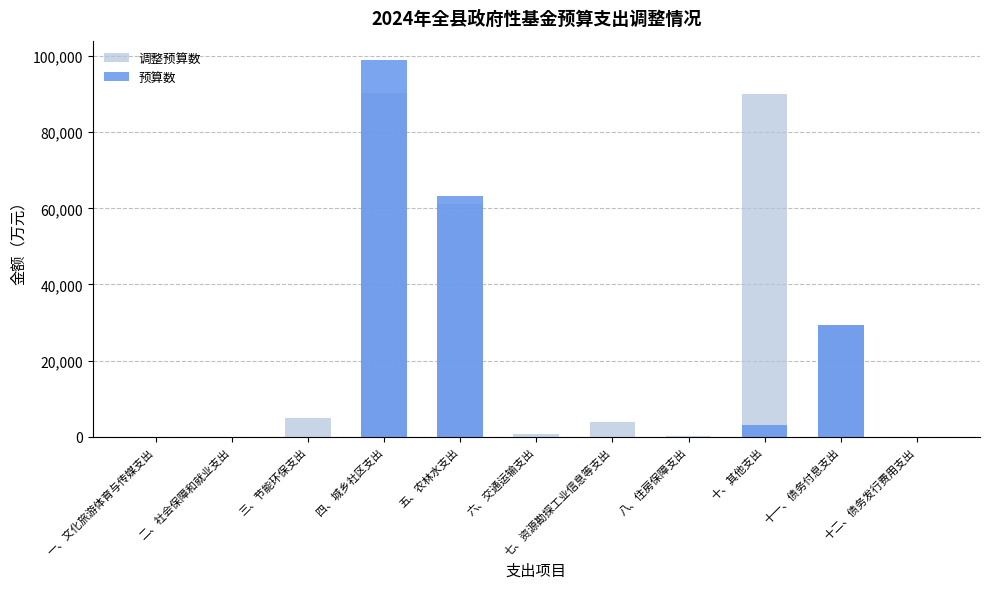

Is the value of 预算数 at 一、文化旅游体育与传媒支出 greater than the value of 调整预算数 at 三、节能环保支出?

No